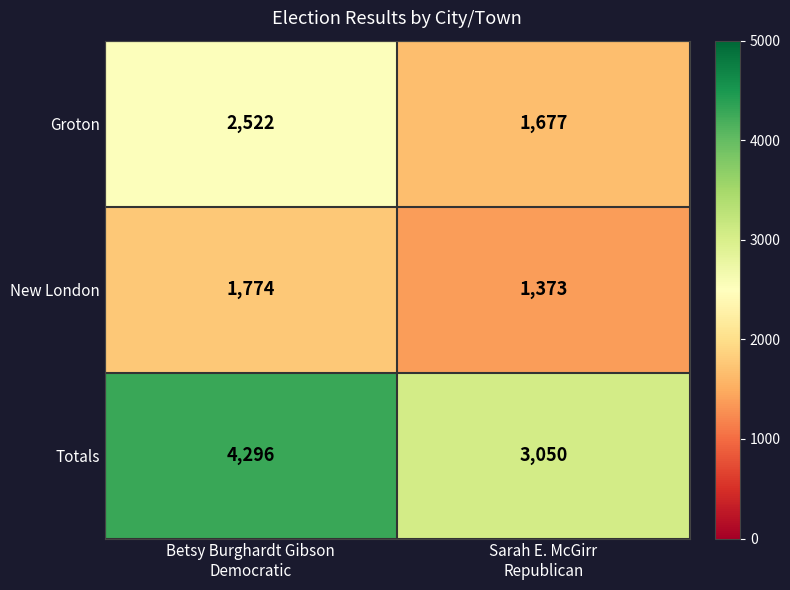

What is the sum of all Groton values?

4199